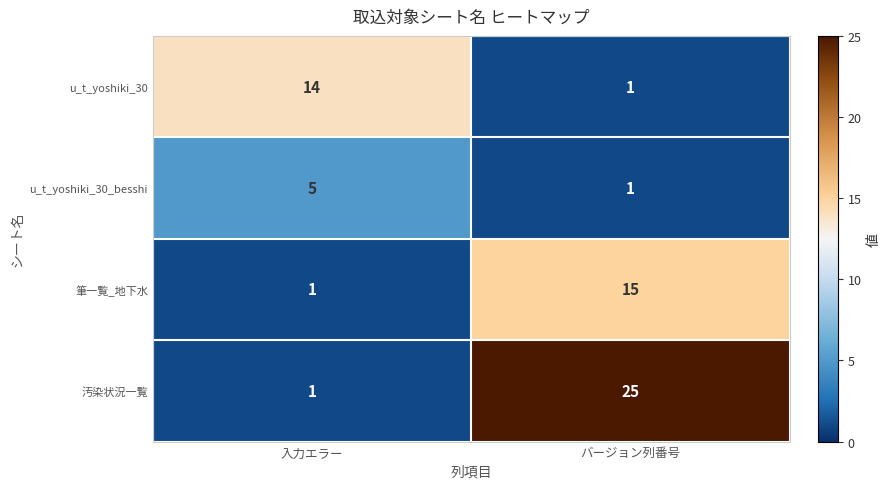

What is the difference between the highest and lowest values at バージョン列番号?

24